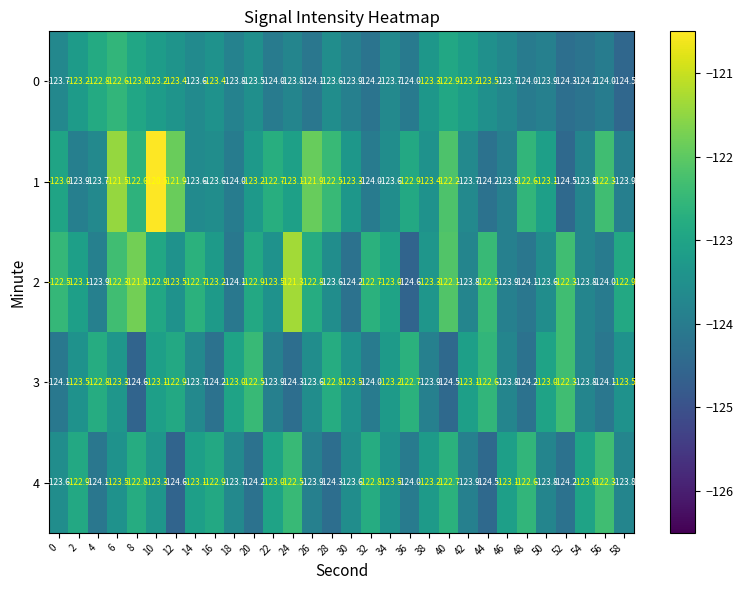

What is the difference between the maximum and minimum values in the 4 series?

2.3